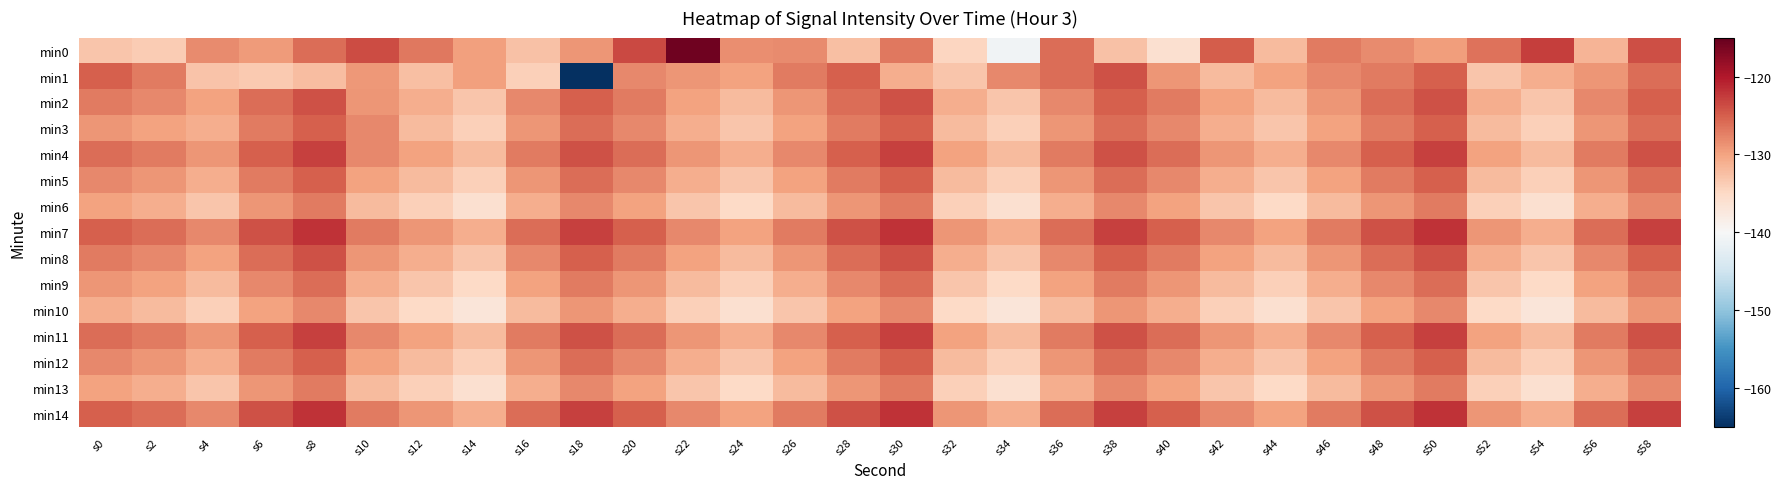

What is the total value across all series at s16?

-1939.7